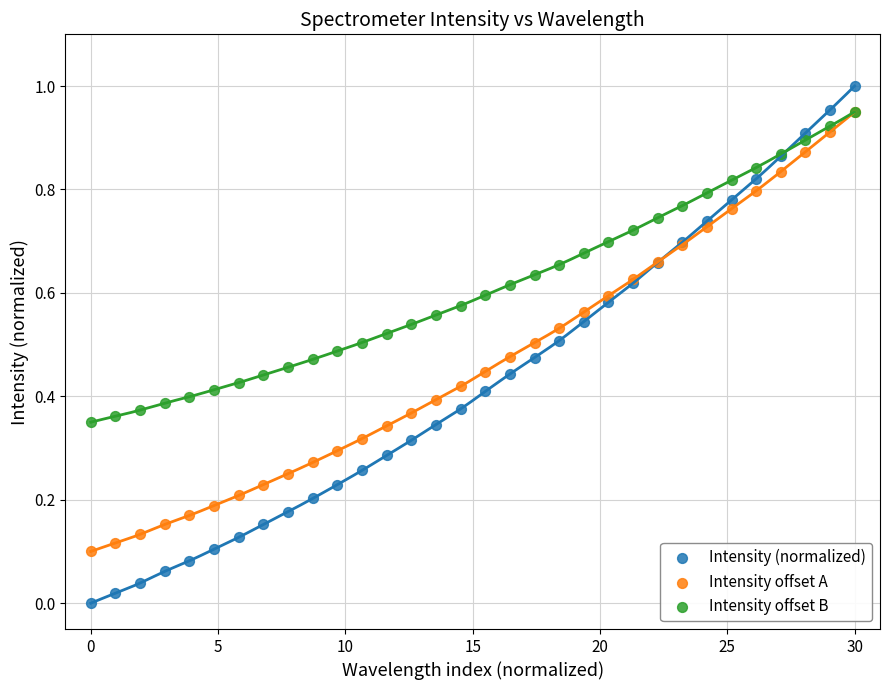

Which series contains the highest Y value?

Intensity (normalized)